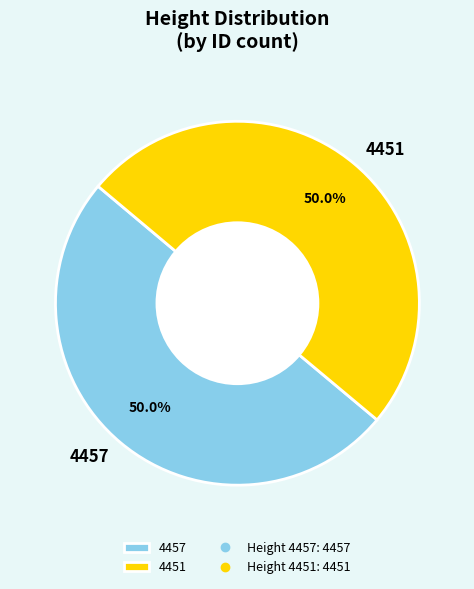

Do 4457 and 4451 together represent more than half of the pie?

Yes